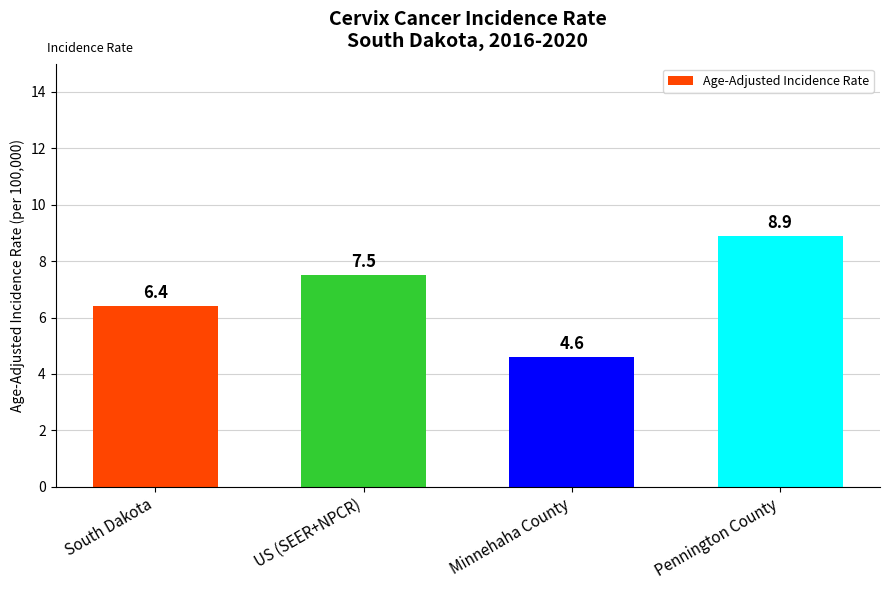

What is the sum of all values?

27.4